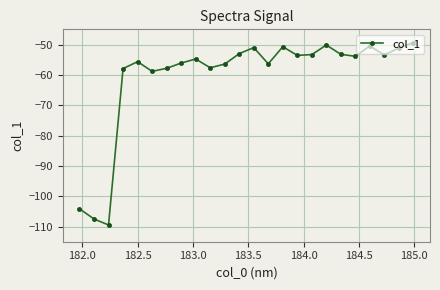

Does the chart display data point markers on the line(s)?

Yes